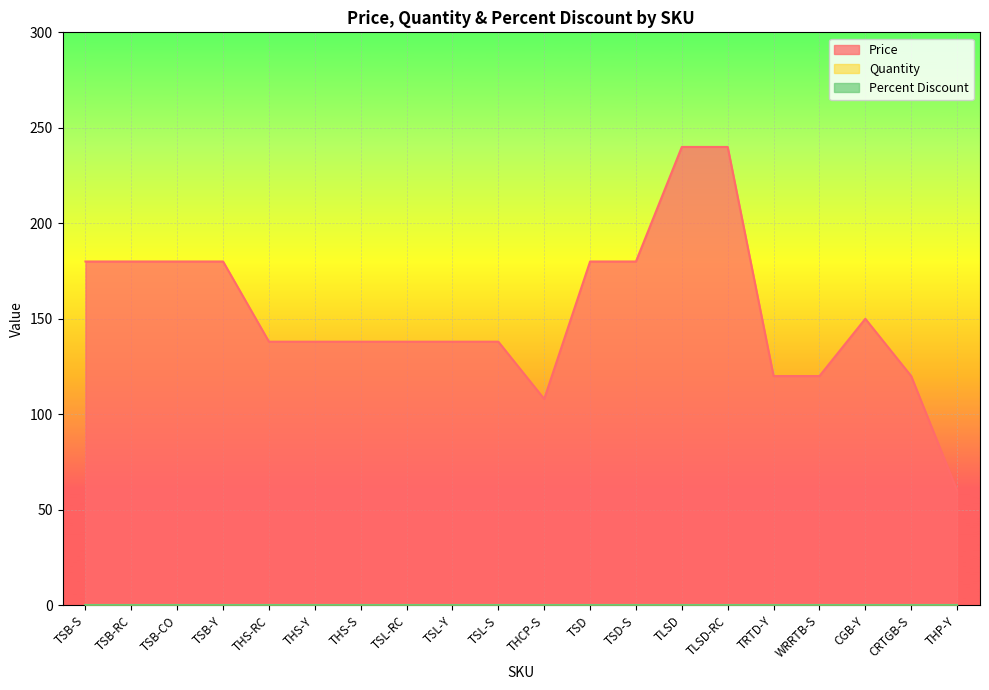

Reading left to right, extract all data points from this chart.

Price: 180.0	180.0	180.0	180.0	138.0	138.0	138.0	138.0	138.0	138.0	108.0	180.0	180.0	240.0	240.0	120.0	120.0	150.0	120.0	60.0
Quantity: 0.0	0.0	0.0	0.0	0.0	0.0	0.0	0.0	0.0	0.0	0.0	0.0	0.0	0.0	0.0	0.0	0.0	0.0	0.0	0.0
Percent Discount: 0.0	0.0	0.0	0.0	0.0	0.0	0.0	0.0	0.0	0.0	0.0	0.0	0.0	0.0	0.0	0.0	0.0	0.0	0.0	0.0